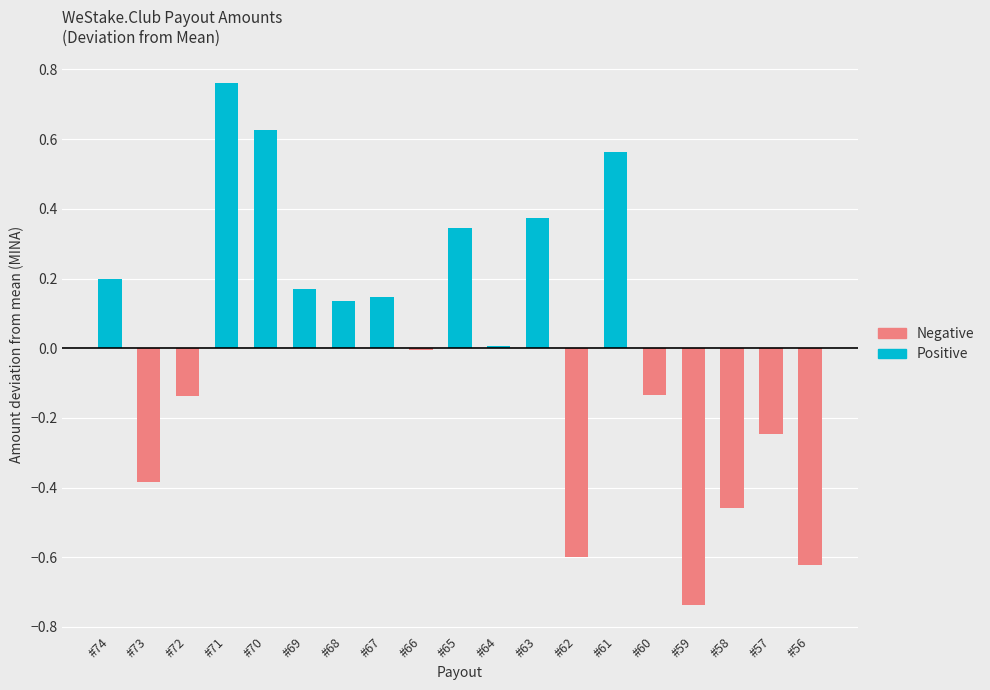

How many values in the Positive series exceed 0?

10